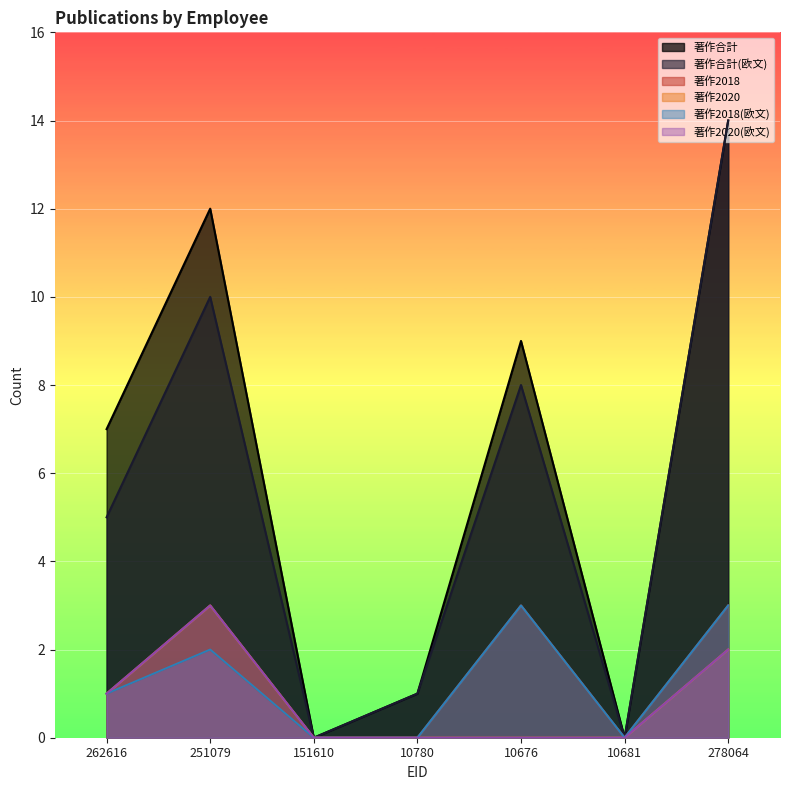

What is the difference between the 著作2018 values at 251079 and 151610?

2